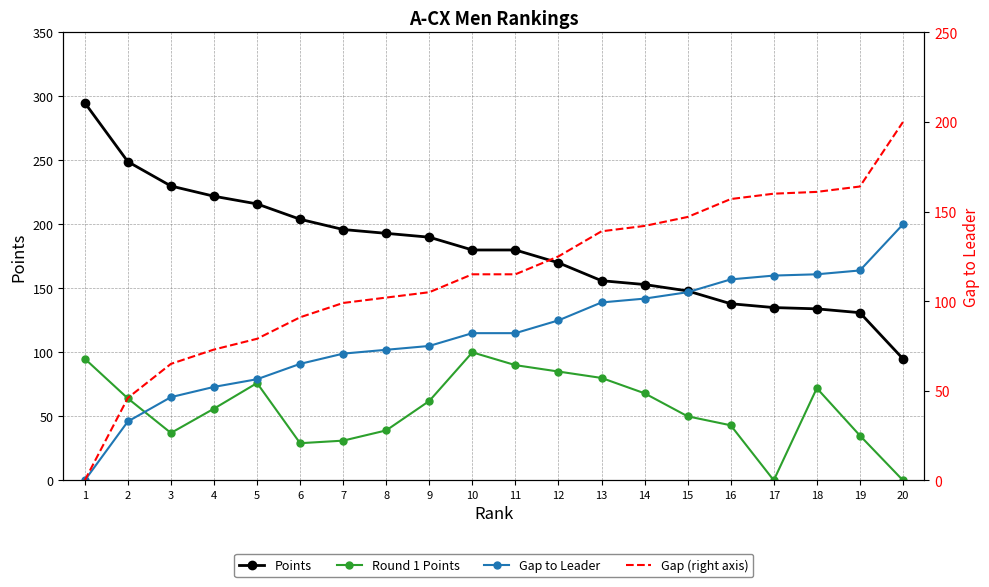

Count the number of data series in this chart.

4